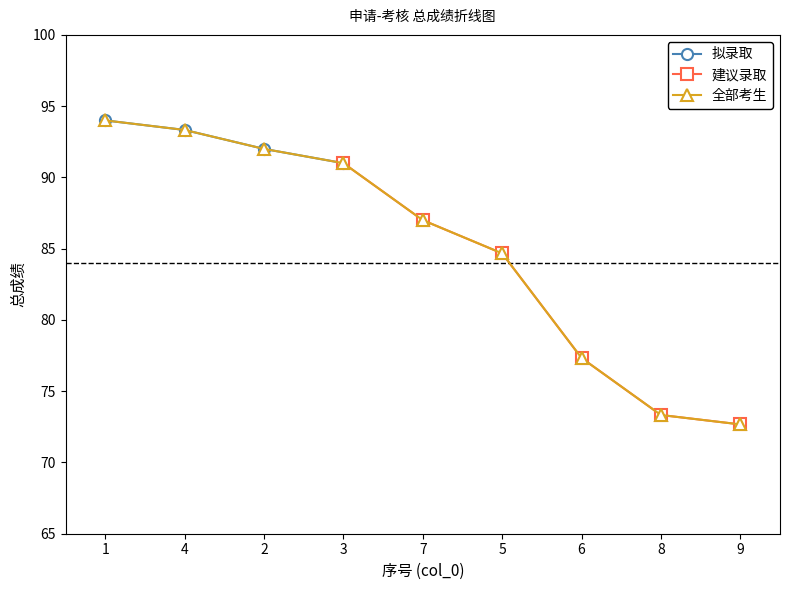

True or false: the data shows 46.5 at 8.

False